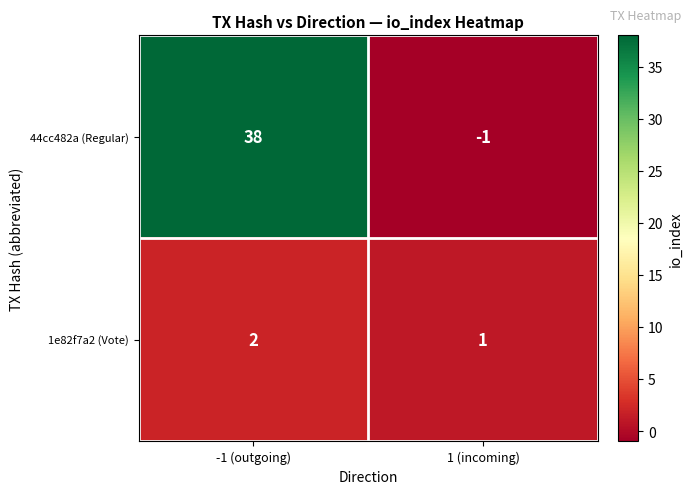

At which category is the sum across all series the highest?

-1 (outgoing)